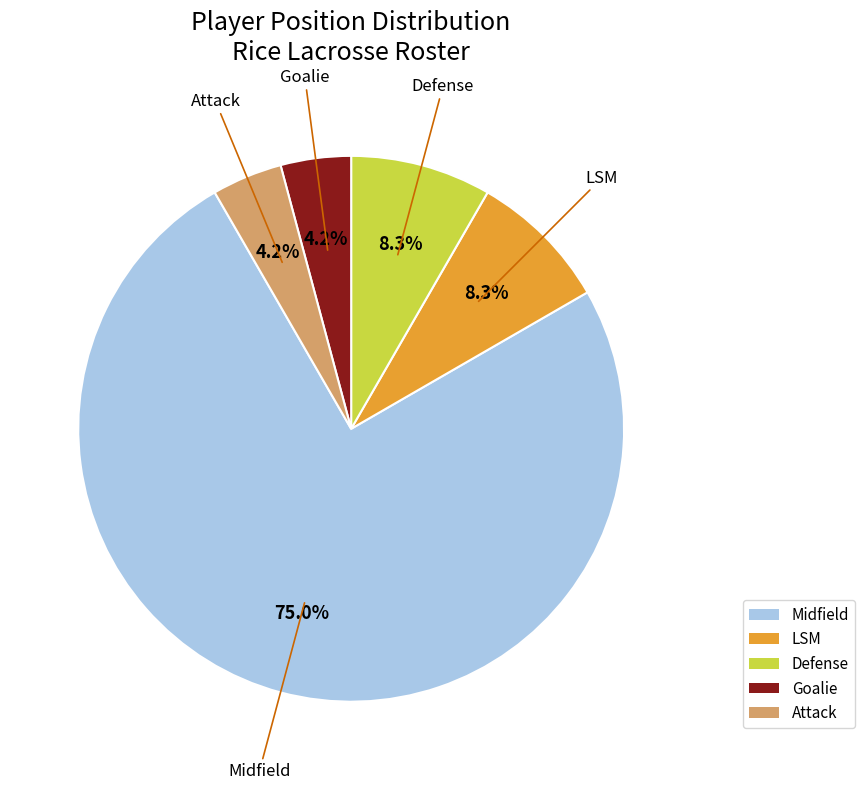

What is the total percentage of Goalie and Defense?

12.5%